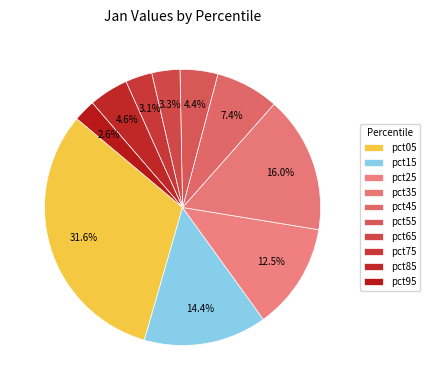

To the nearest percent, what is the difference between the largest and smallest slice percentages?

29%